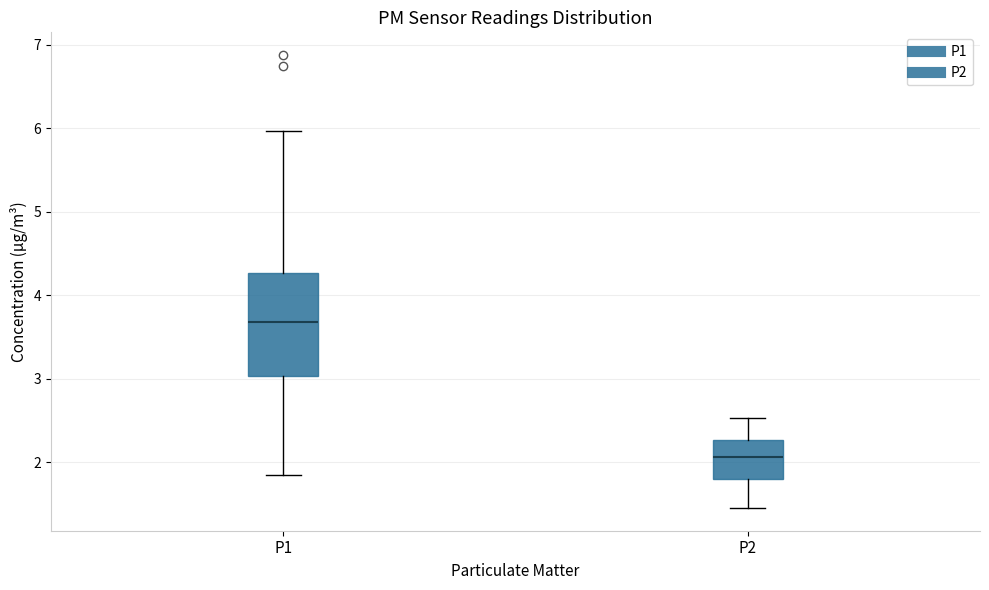

Comparing the boxes themselves (not the whiskers), which one is the tallest?

P1